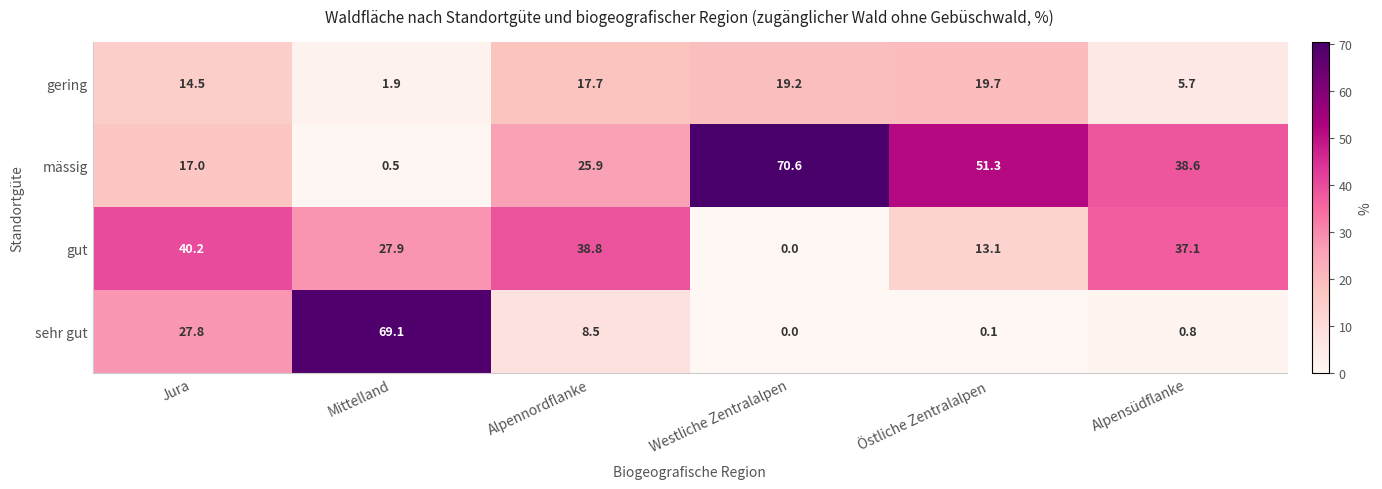

What is the greatest value displayed?

70.6